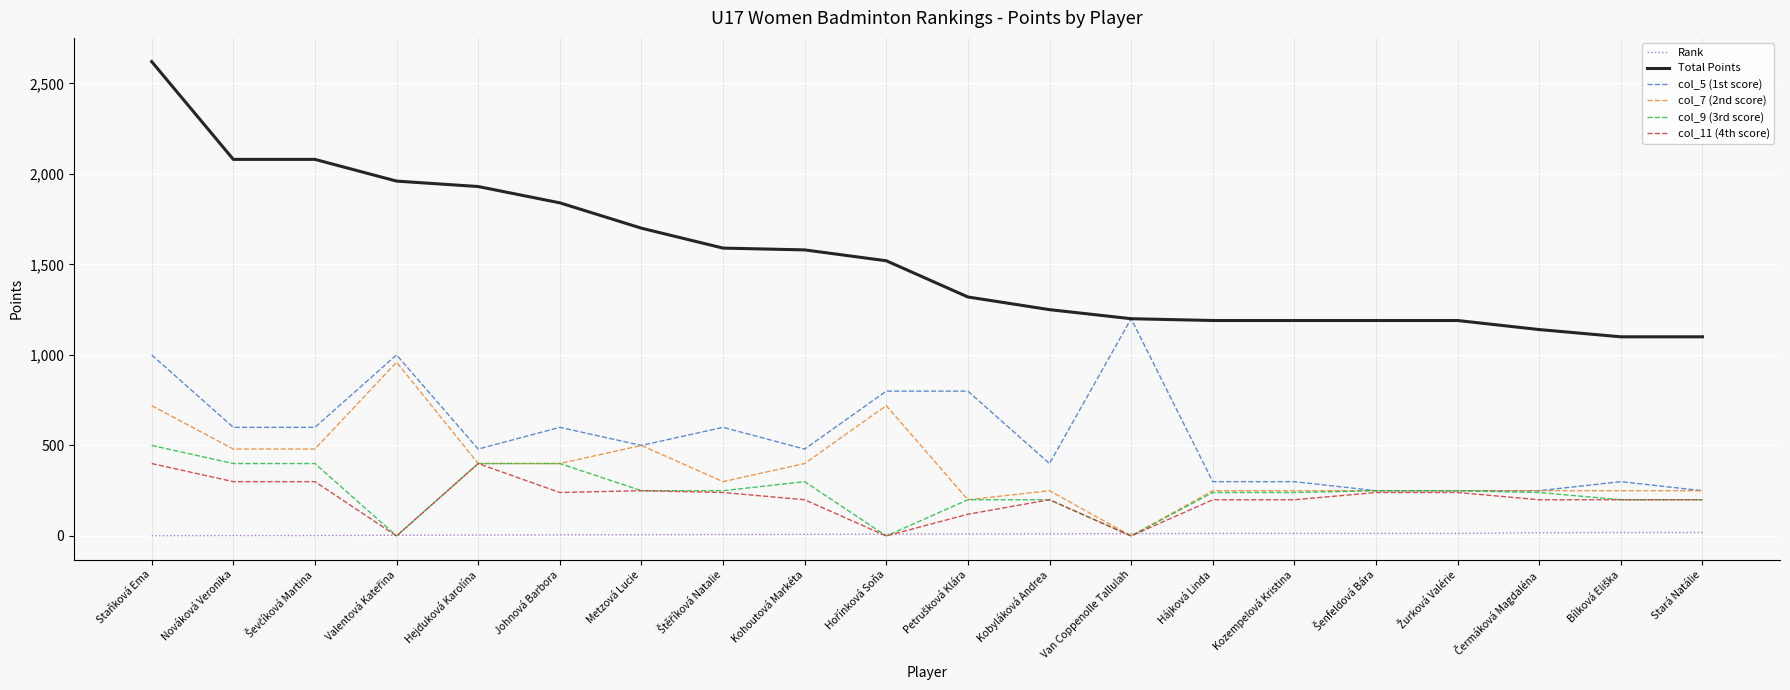

True or false: Total Points and col_11 (4th score) cross at least once.

False